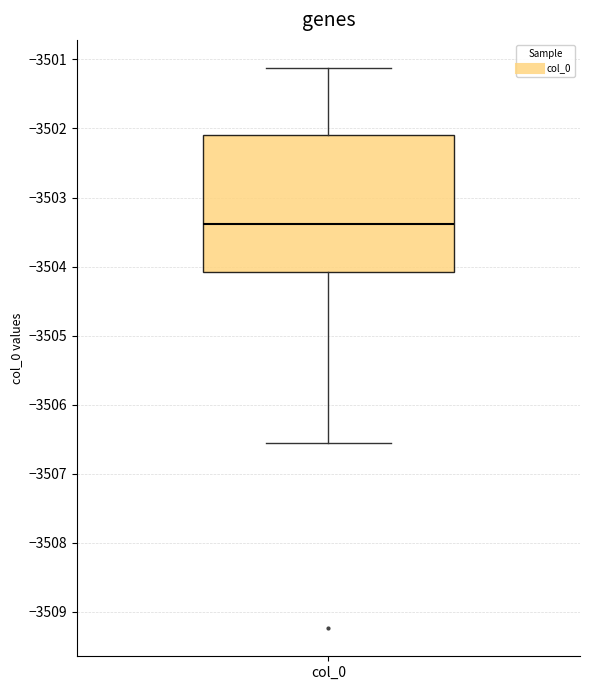

Transcribe this box plot: give where the median line is, the range the box spans, and where the two whiskers end, as read against the y-axis. The values are not printed on the chart, so give them approximately, as read against the axis.

median -3503.4, box -3504.1 to -3502.1, whiskers -3506.6 to -3501.1